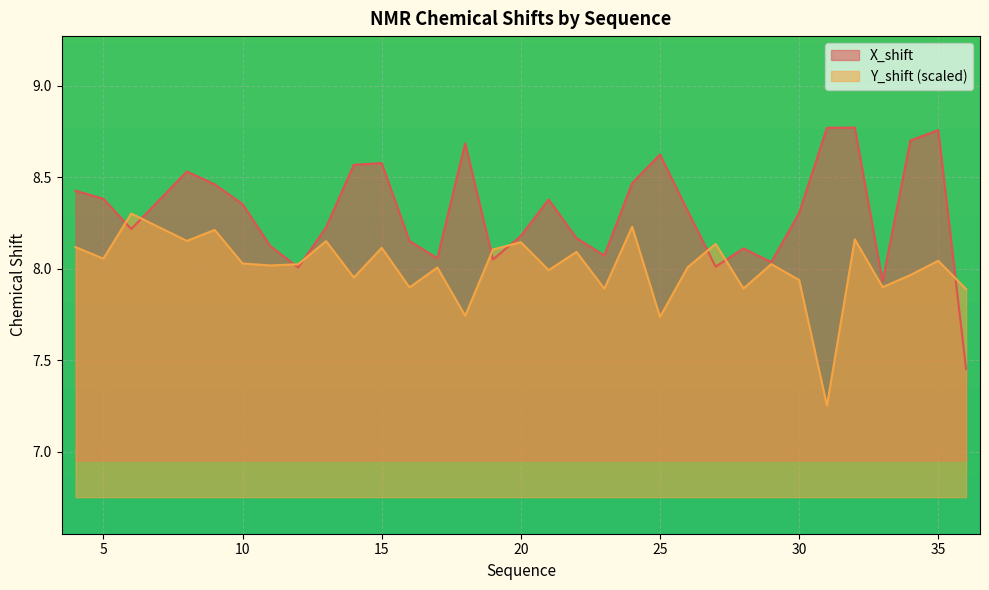

Reading right to left, list all the values displayed in this chart.

X_shift: 7.5	8.8	8.7	7.9	8.8	8.8	8.3	8.0	8.1	8.0	8.3	8.6	8.5	8.1	8.2	8.4	8.2	8.1	8.7	8.1	8.2	8.6	8.6	8.2	8.0	8.1	8.4	8.5	8.5	8.2	8.4	8.4
Y_shift: 7.9	8.0	8.0	7.9	8.2	7.3	7.9	8.0	7.9	8.1	8.0	7.7	8.2	7.9	8.1	8.0	8.1	8.1	7.7	8.0	7.9	8.1	8.0	8.2	8.0	8.0	8.0	8.2	8.2	8.3	8.1	8.1